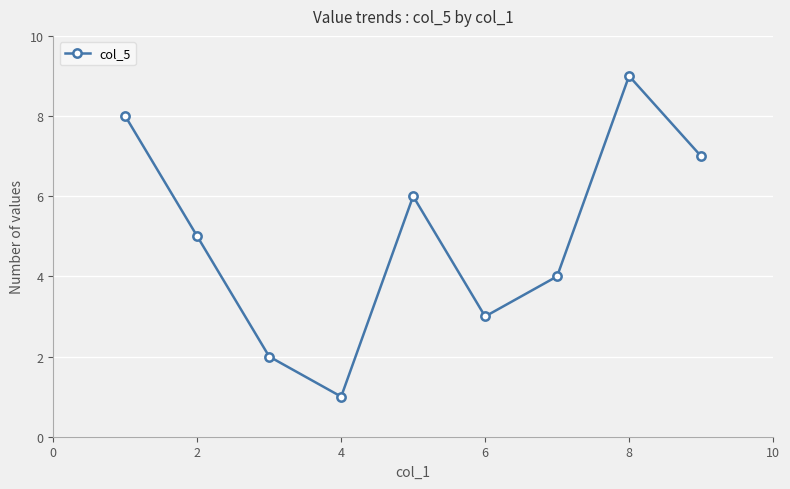

What is the maximum value shown in the chart?

9